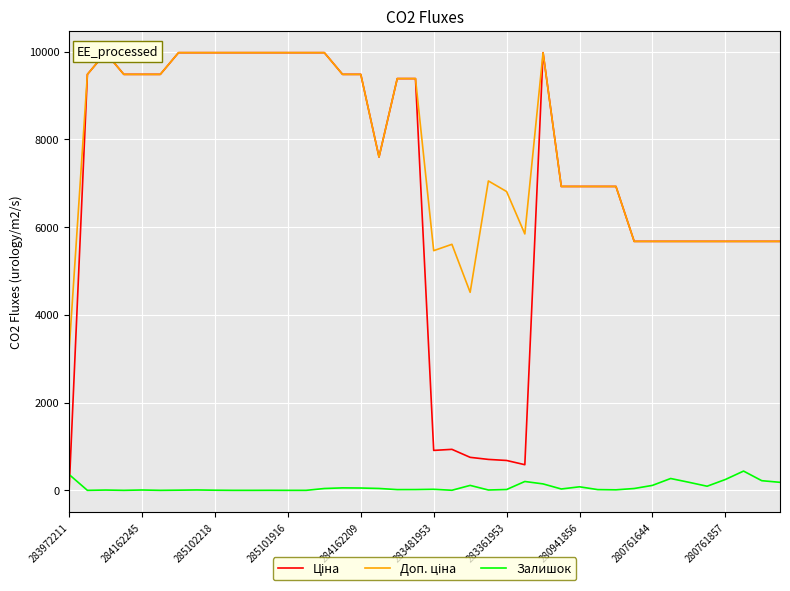

Which series has the largest range (max minus min)?

Ціна